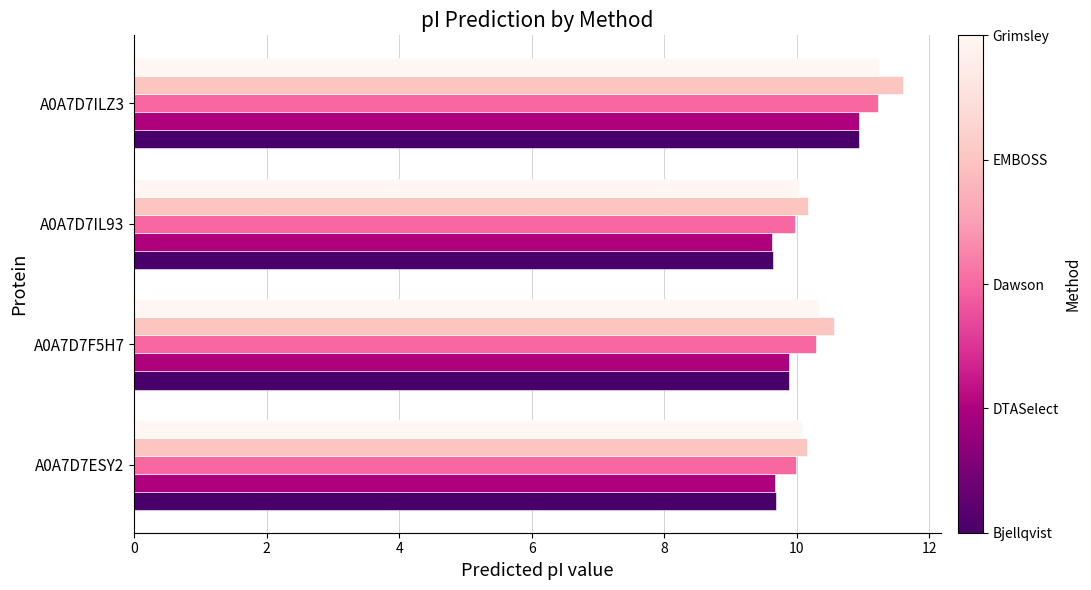

At which category does the chart reach its peak across all series?

A0A7D7ILZ3